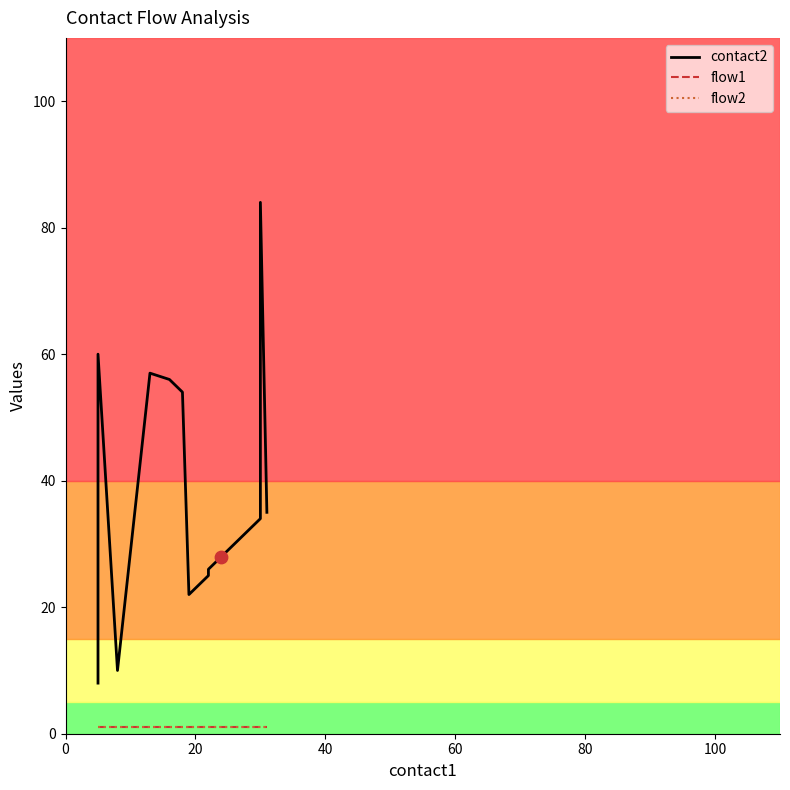

Is the value of flow1 at 7 greater than the value of contact2 at 120?

No